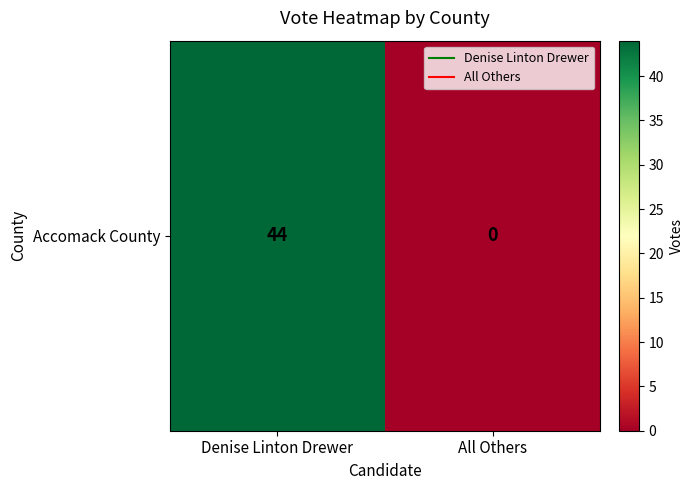

Between Denise Linton Drewer and All Others, which is larger?

Denise Linton Drewer